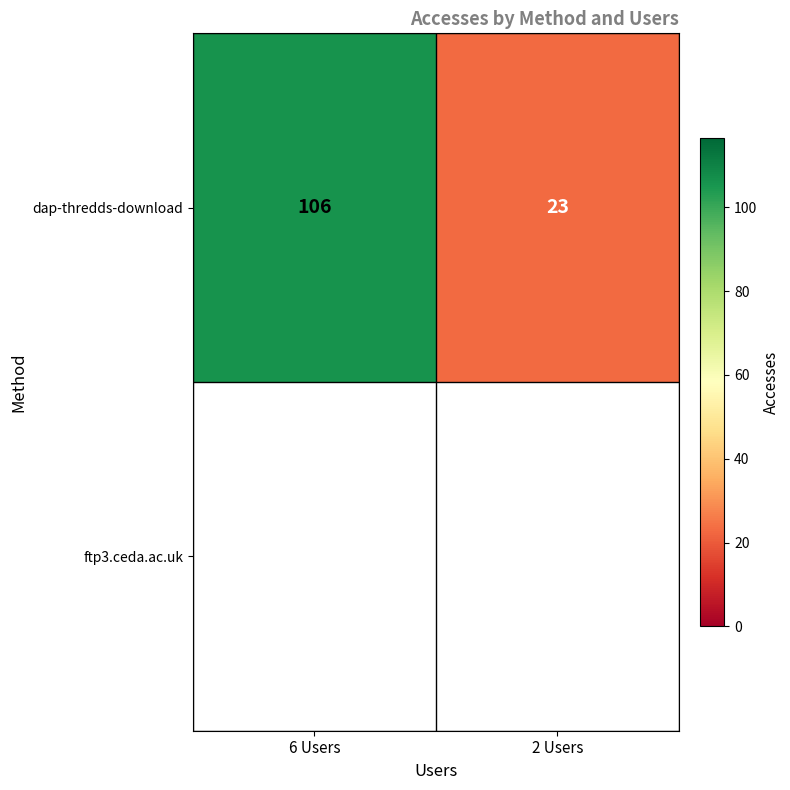

Reading right to left, extract all data points from this chart.

23	106